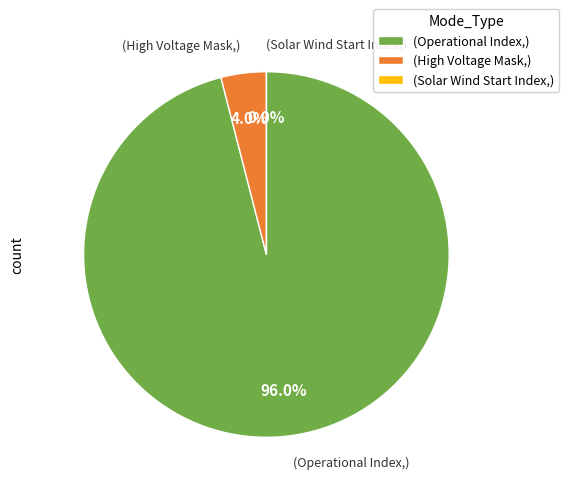

Is there any slice that represents more than half of the pie?

Yes